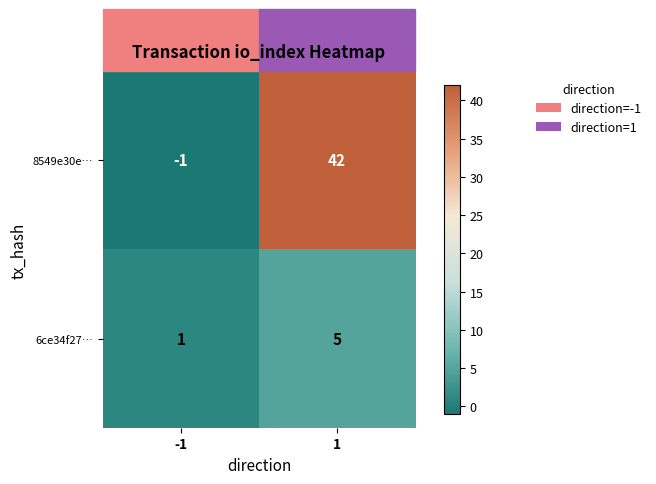

The 8549e30e… series shows 75 at 1. True or false?

False